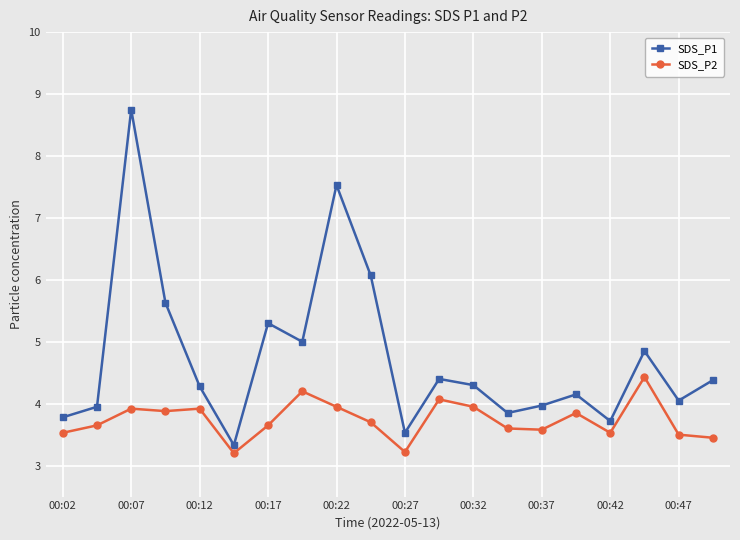

Count the number of categories in the chart.

20